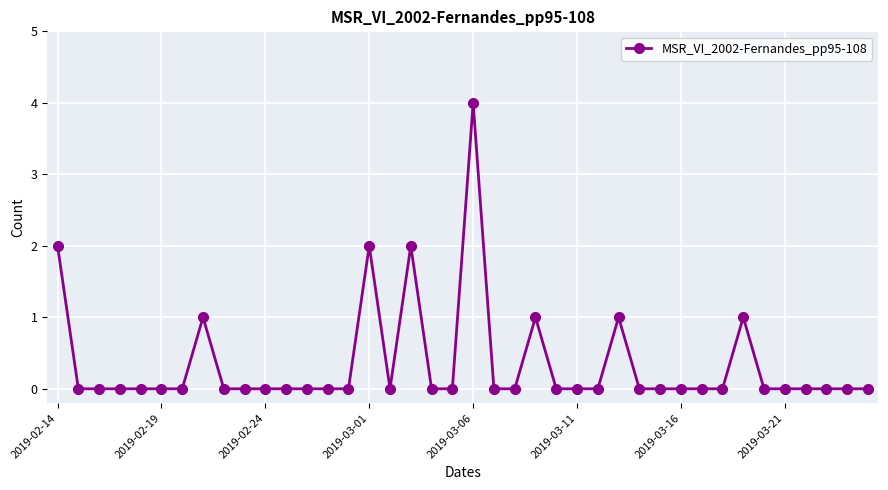

True or false: the data has more than 0 interior local peaks.

True